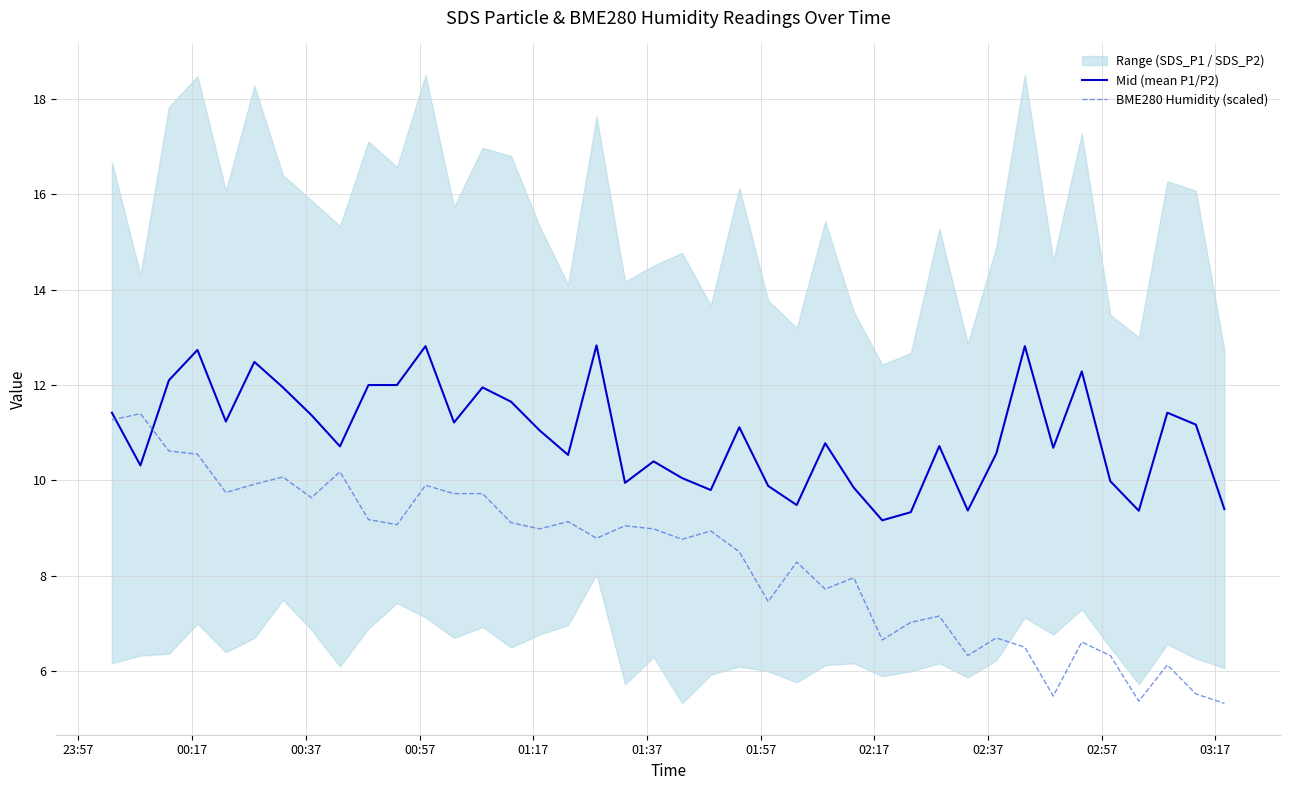

What is the maximum value for Mid (mean P1/P2)?

12.8